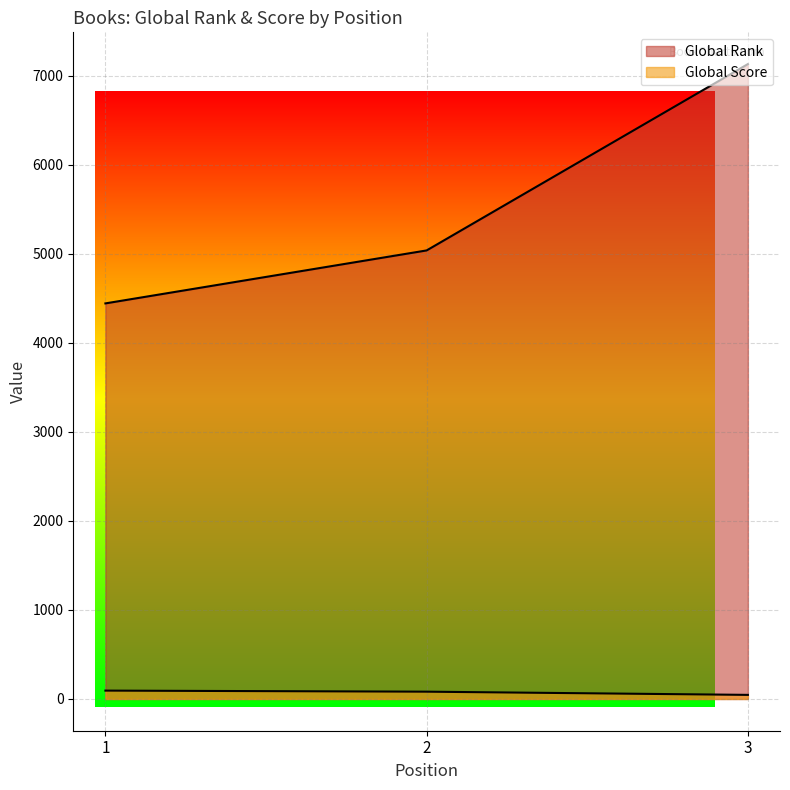

What is the minimum value for Global Rank?

4443